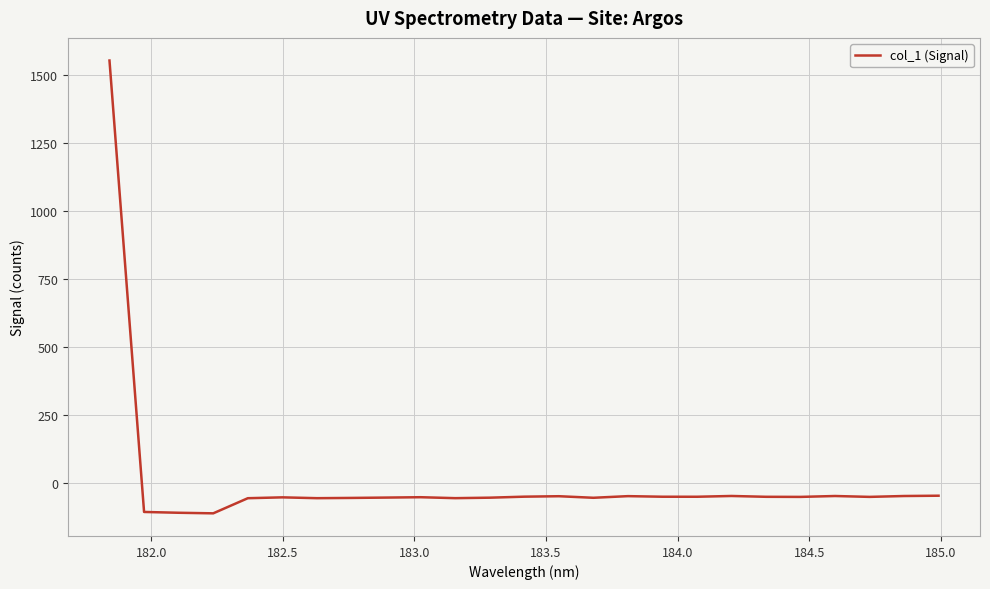

What is the maximum value shown in the chart?

1554.7